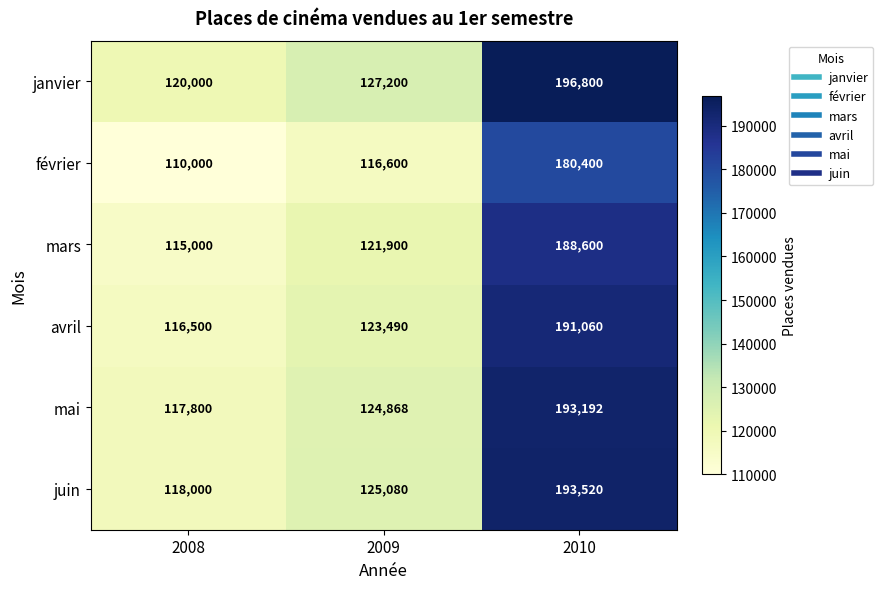

Rank the series at 2009 from highest to lowest value.

janvier, juin, mai, avril, mars, février